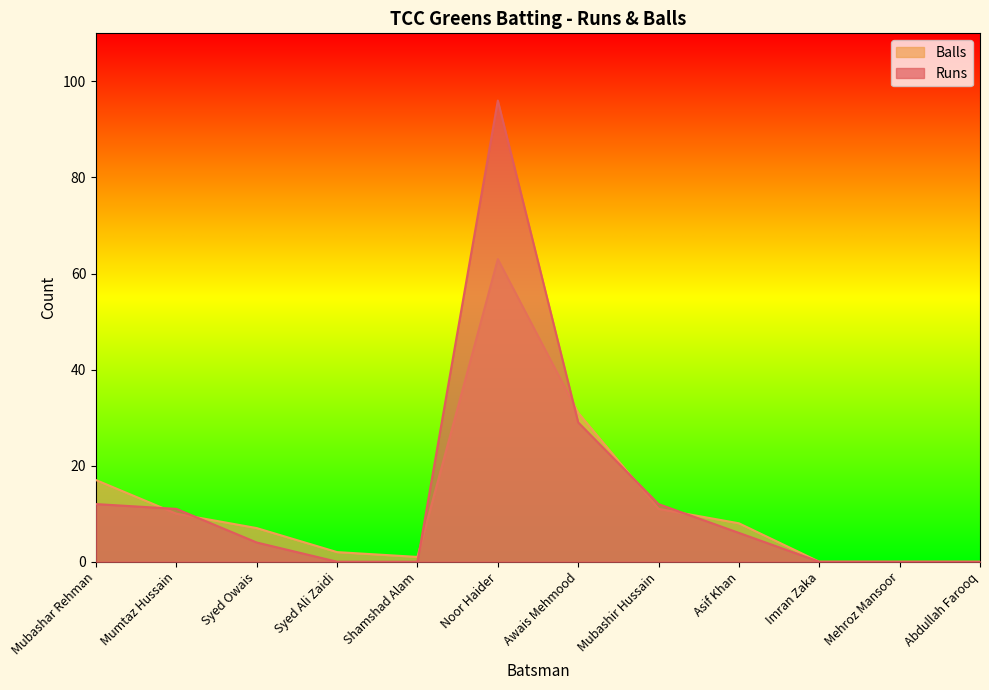

Reading left to right, transcribe all the data shown in this chart.

Runs: Mubashar Rehman=12	Mumtaz Hussain=11	Syed Owais=4	Syed Ali Zaidi=0	Shamshad Alam=0	Noor Haider=96	Awais Mehmood=29	Mubashir Hussain=12	Asif Khan=6	Imran Zaka=0	Mehroz Mansoor=0	Abdullah Farooq=0
Balls: Mubashar Rehman=17	Mumtaz Hussain=10	Syed Owais=7	Syed Ali Zaidi=2	Shamshad Alam=1	Noor Haider=63	Awais Mehmood=31	Mubashir Hussain=11	Asif Khan=8	Imran Zaka=0	Mehroz Mansoor=0	Abdullah Farooq=0